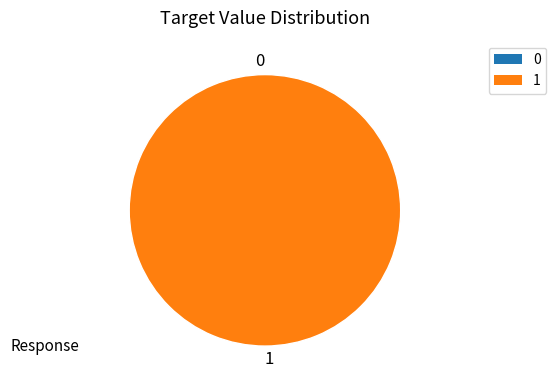

Does 26962 account for over 50% of the chart?

No